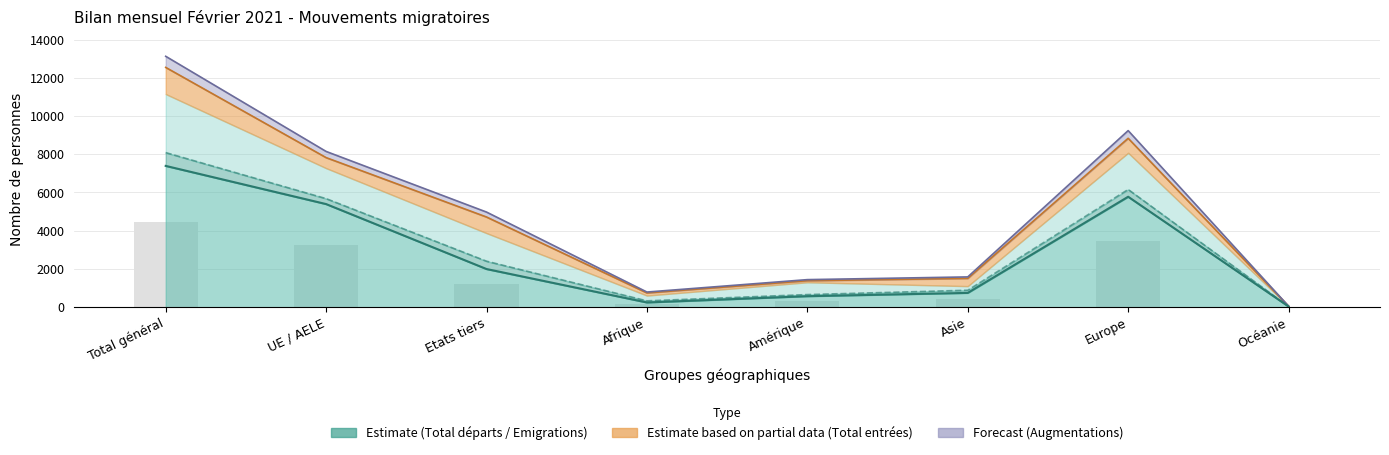

Which category has the highest value in the Total départs series?

Total général